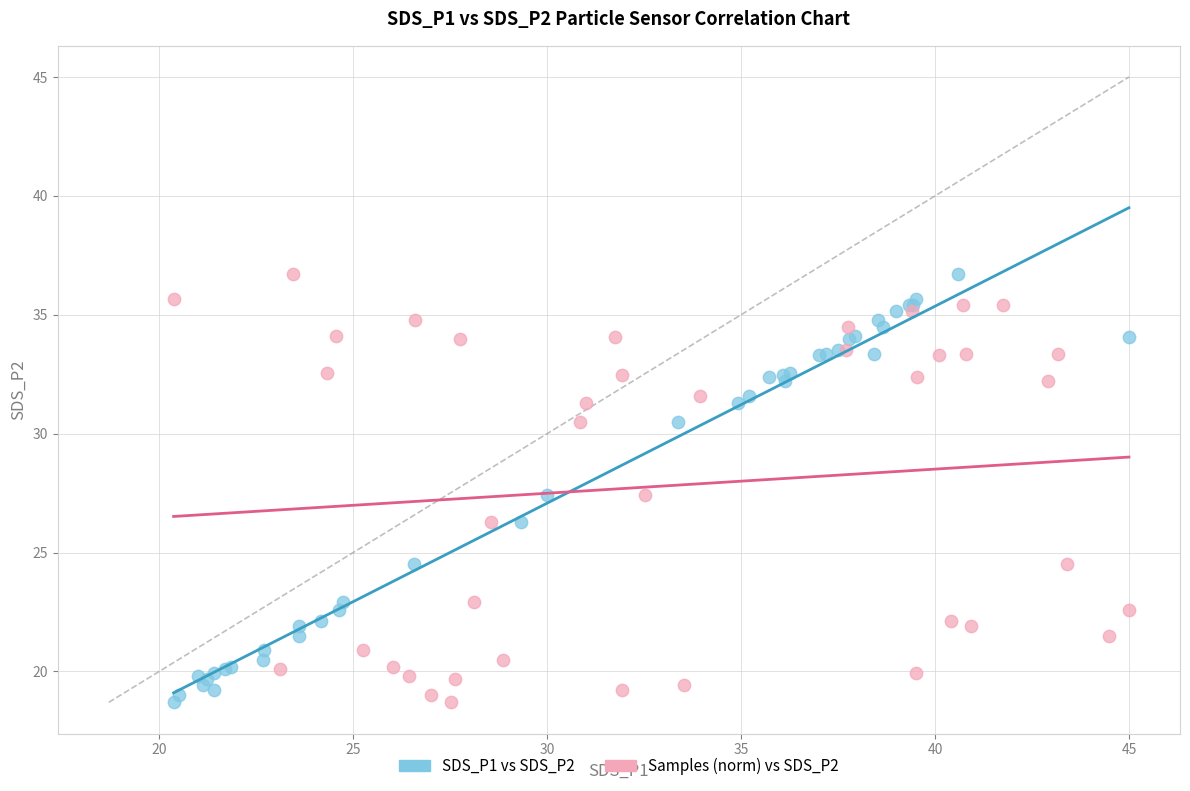

What are all the series names shown in the legend?

SDS_P1 vs SDS_P2, Samples (norm) vs SDS_P2